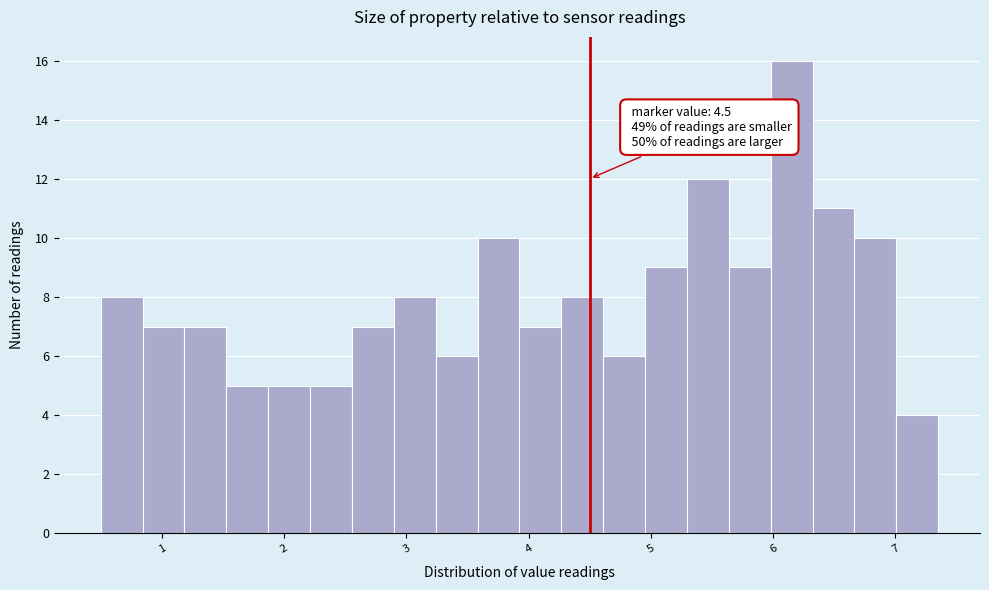

Around what value on the x-axis is the tallest bar? Give the approximate position of its centre, as read against the axis.

6.2